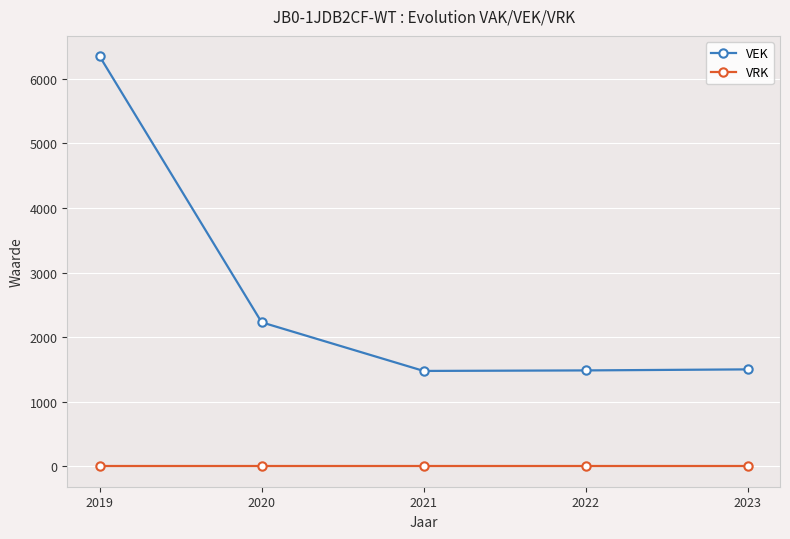

Rank the series by their maximum value, from lowest to highest.

VRK, VEK